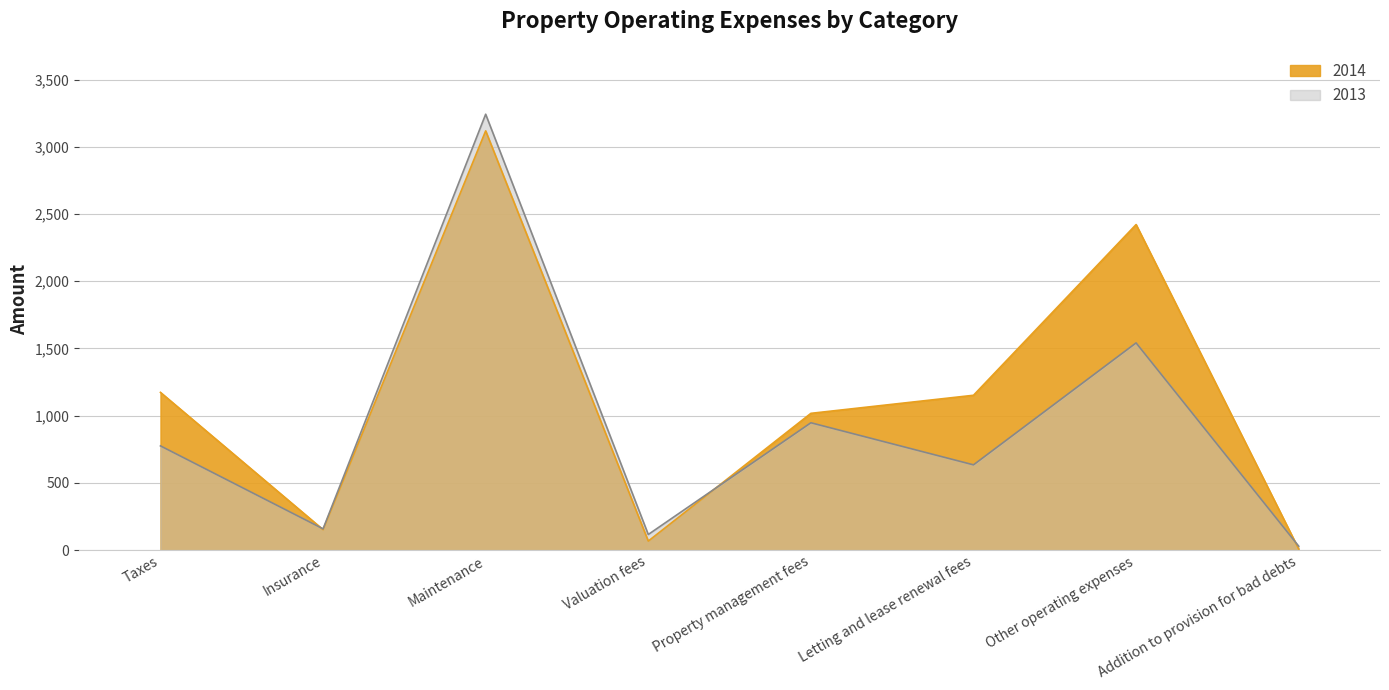

How many data points in 2013 are less than 775?

4